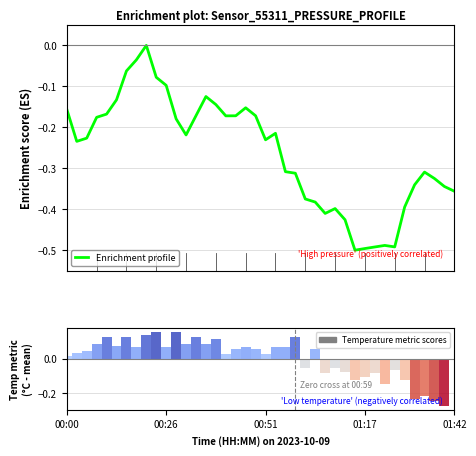

What is the label of the 14th bar from the right?

26